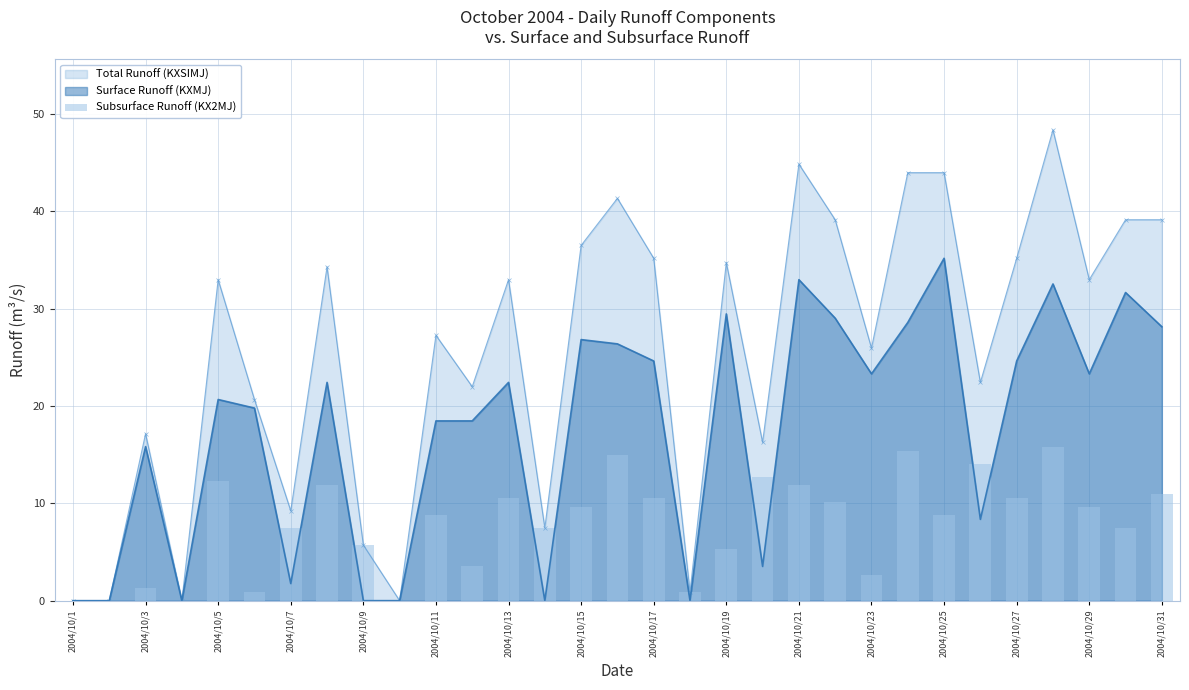

What is the highest value of the Surface Runoff (KXMJ) series?

35.2